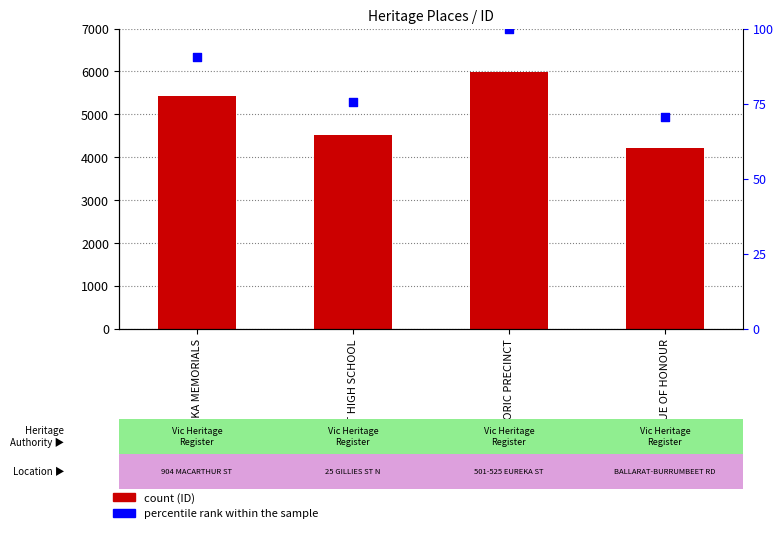

Which series contains the lowest Y value?

percentile rank within the sample